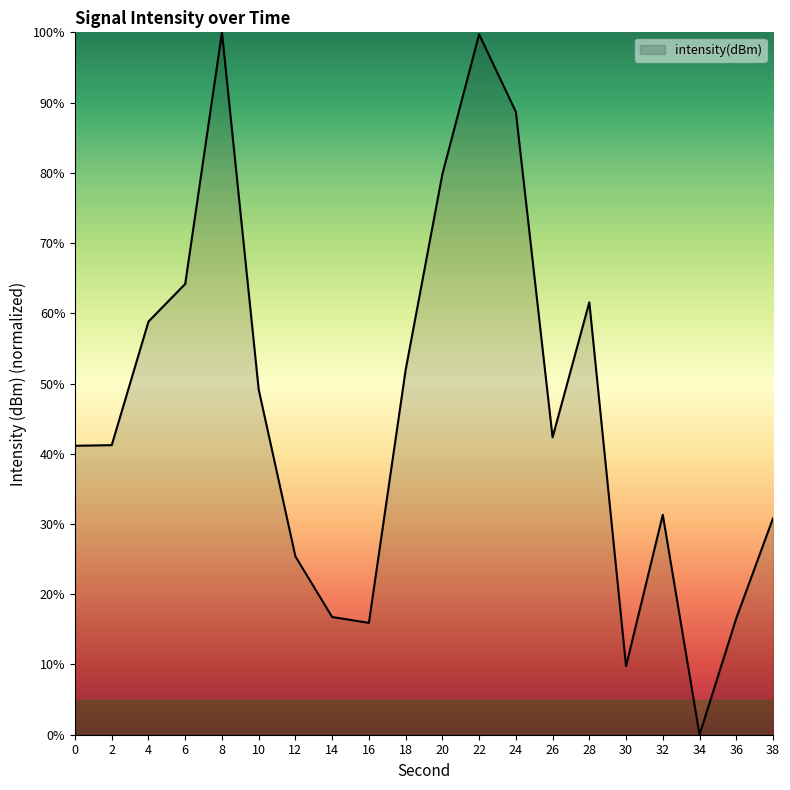

At which category does the data reach its first local peak?

8